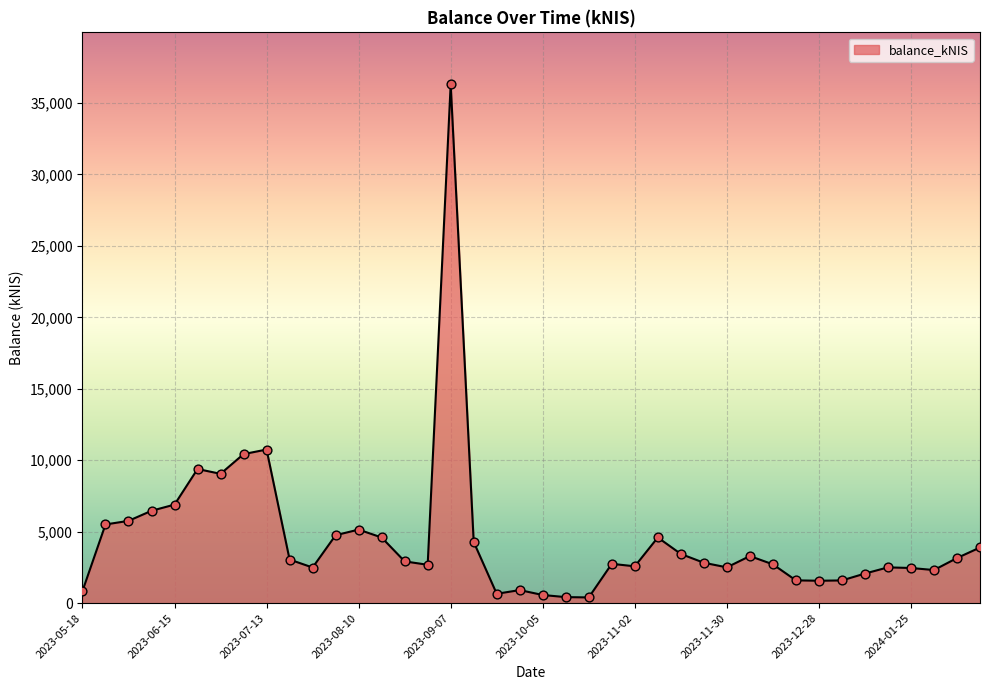

What is the difference between the maximum and minimum values?

35909.1